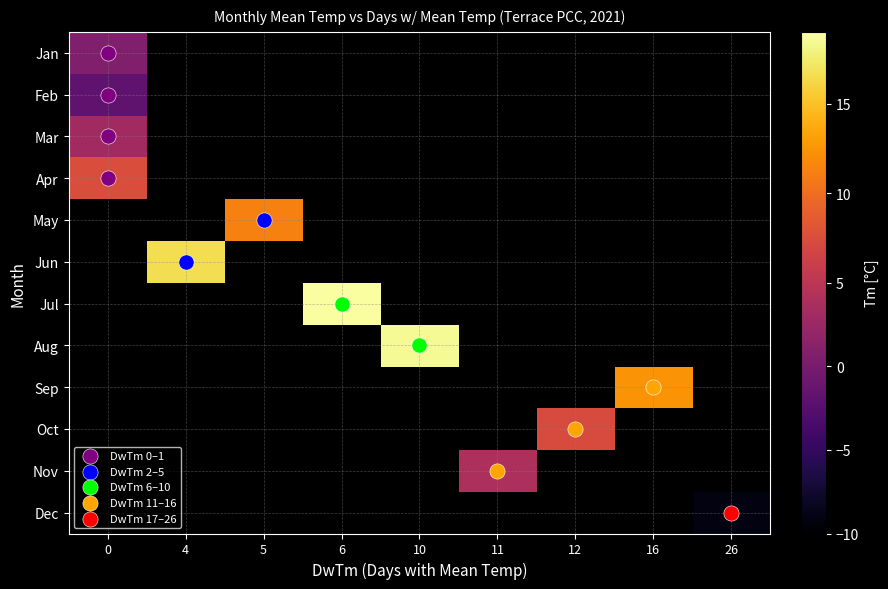

True or false: 5 has a value of 3.5 at Tm.

False